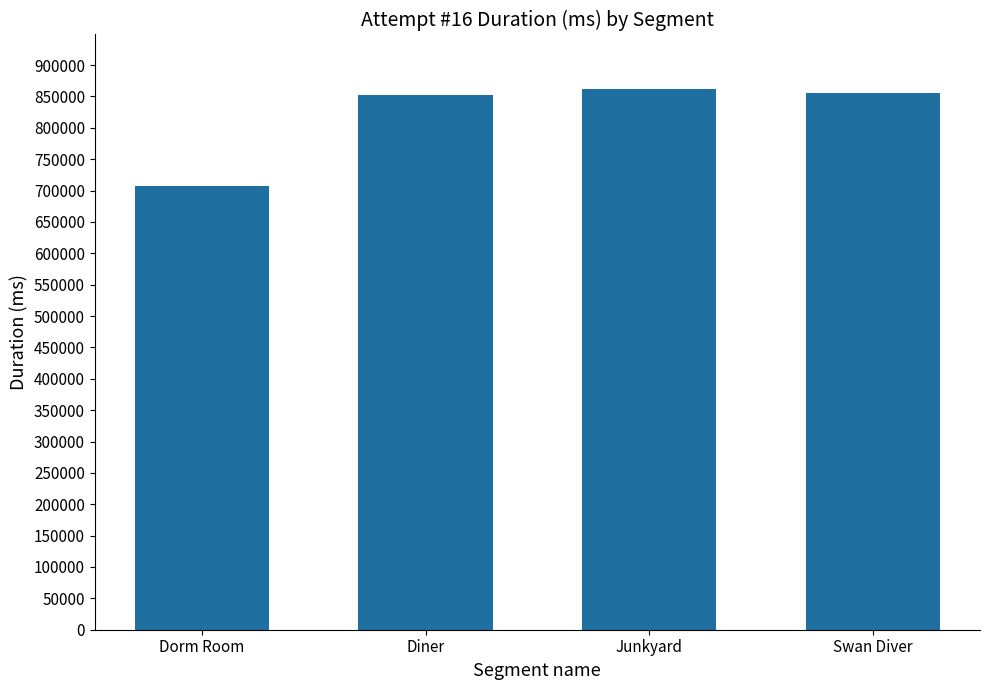

What is the sum of all values?

3277030